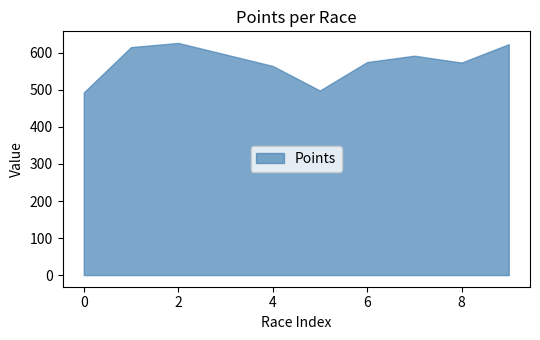

Which series has the largest range (max minus min)?

Points